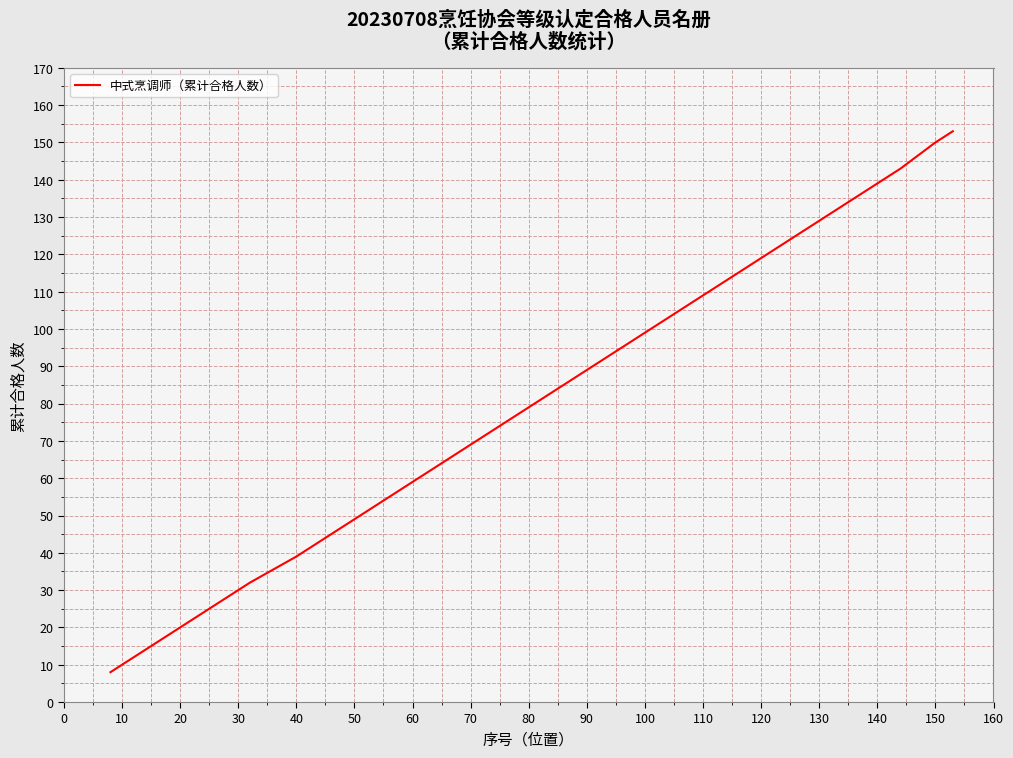

True or false: the data has more than 0 interior local peaks.

False